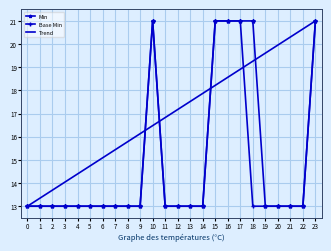

Reading right to left, list all the values displayed in this chart.

Min: 23=21.0	22=13.0	21=13.0	20=13.0	19=13.0	18=21.0	17=21.0	16=21.0	15=21.0	14=13.0	13=13.0	12=13.0	11=13.0	10=21.0	9=13.0	8=13.0	7=13.0	6=13.0	5=13.0	4=13.0	3=13.0	2=13.0	1=13.0	0=13.0
Base Min: 23=21.0	22=13.0	21=13.0	20=13.0	19=13.0	18=13.0	17=21.0	16=21.0	15=21.0	14=13.0	13=13.0	12=13.0	11=13.0	10=21.0	9=13.0	8=13.0	7=13.0	6=13.0	5=13.0	4=13.0	3=13.0	2=13.0	1=13.0	0=13.0
Trend: 23=21.0	22=20.7	21=20.3	20=20.0	19=19.6	18=19.3	17=18.9	16=18.6	15=18.2	14=17.9	13=17.5	12=17.2	11=16.8	10=16.5	9=16.1	8=15.8	7=15.4	6=15.1	5=14.7	4=14.4	3=14.0	2=13.7	1=13.3	0=13.0